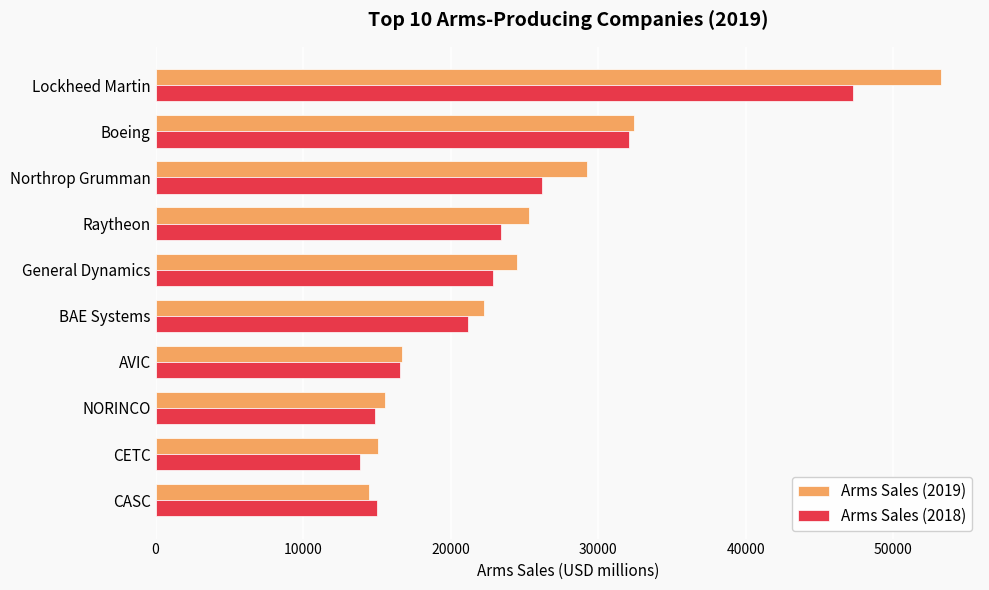

The value of Arms Sales (2019) at NORINCO is 20498. True or false?

False